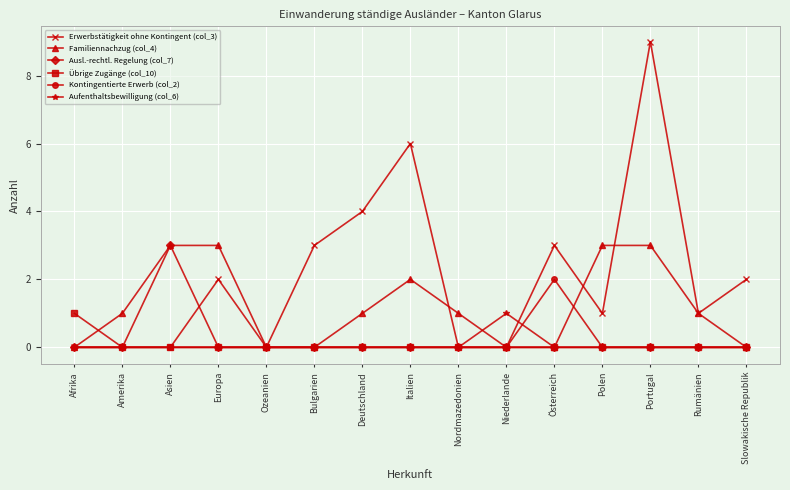

What is the label of the 4th point from the right?

Polen